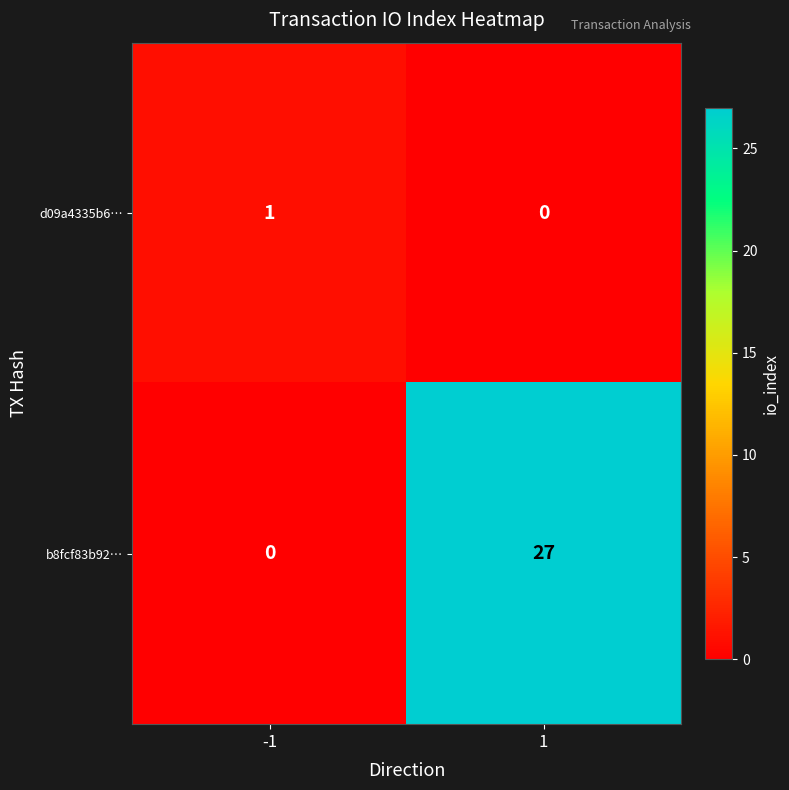

The d09a4335b6… series shows 0 at 1. True or false?

True